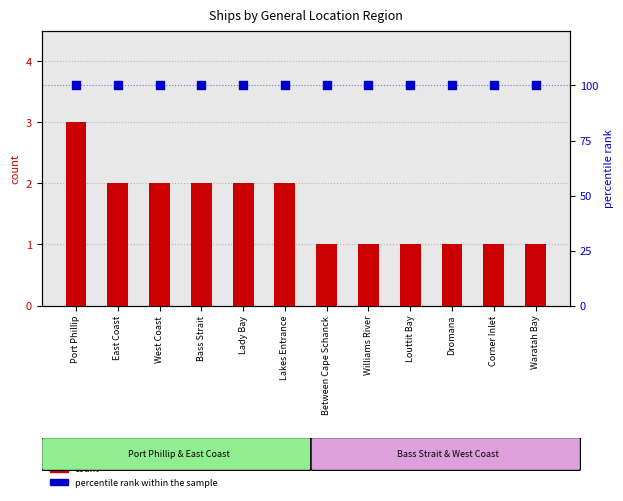

Which series has the largest Y range (max minus min)?

count